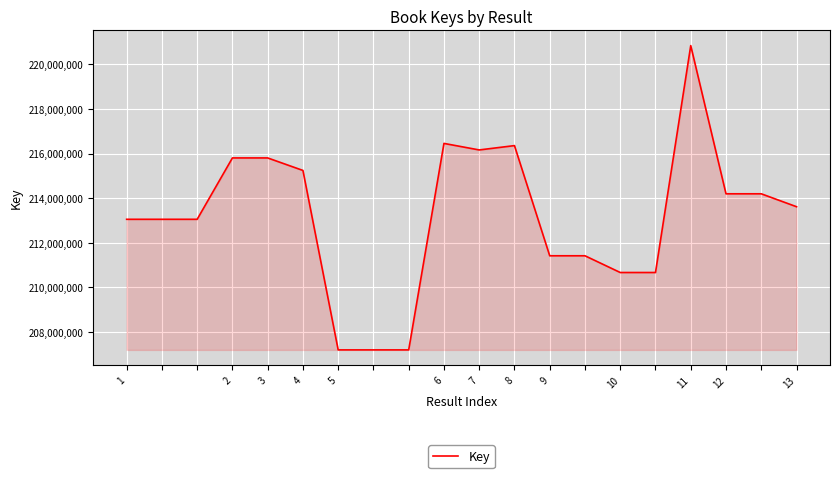

True or false: there are more than 2 points higher than both neighbors.

True